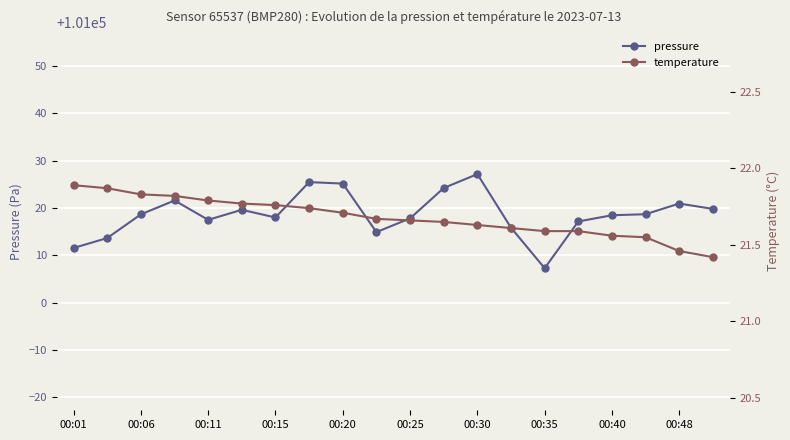

Reading left to right, extract all data points from this chart.

pressure: 101011.5	101013.6	101018.6	101021.6	101017.5	101019.6	101018.0	101025.4	101025.1	101014.9	101017.8	101024.2	101027.1	101015.8	101007.2	101017.1	101018.4	101018.7	101020.9	101019.8
temperature: 21.9	21.9	21.8	21.8	21.8	21.8	21.8	21.7	21.7	21.7	21.7	21.6	21.6	21.6	21.6	21.6	21.6	21.6	21.5	21.4